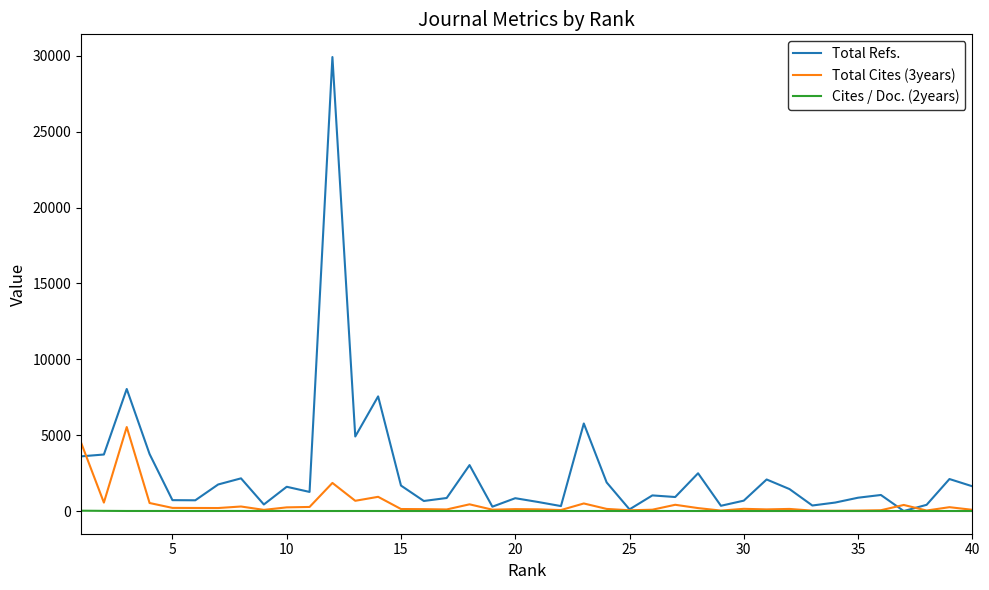

Which series has the widest spread of values?

Total Refs.